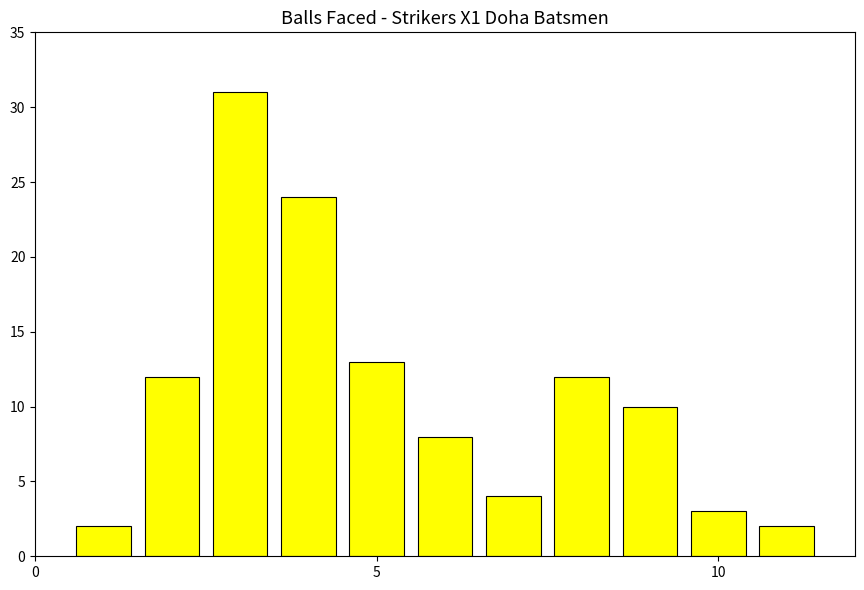

What is the sum of all values?

121